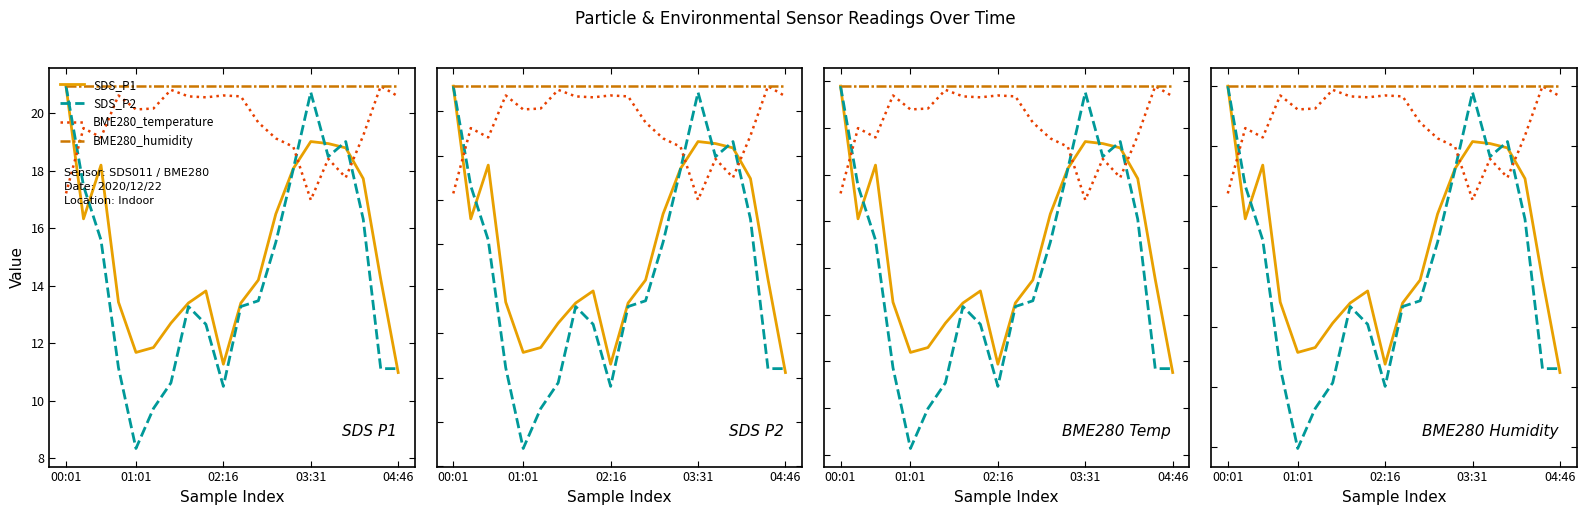

Where do SDS_P2 and BME280_temperature first cross each other?

00:01 and 01:01